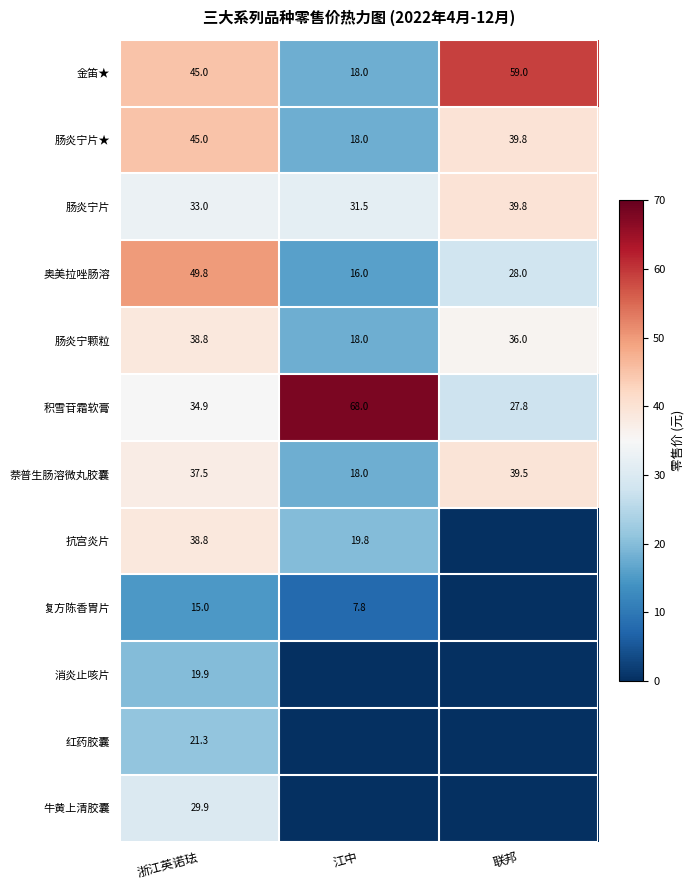

The value of 抗宫炎片 at 浙江英诺珐 is 11.8. True or false?

False